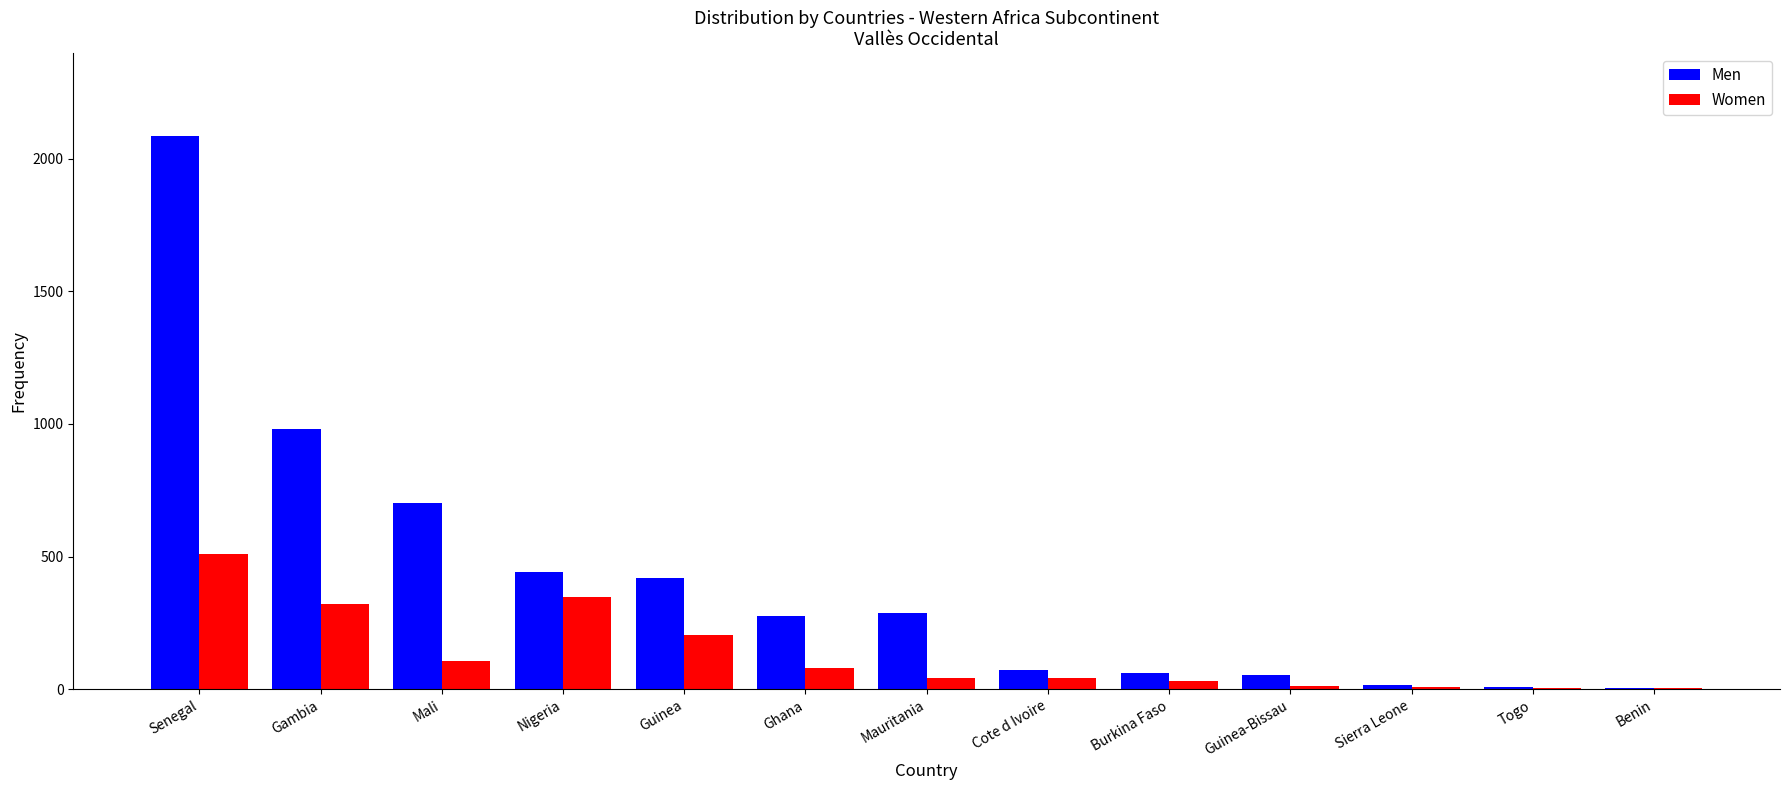

At which category does the chart reach its peak across all series?

Senegal